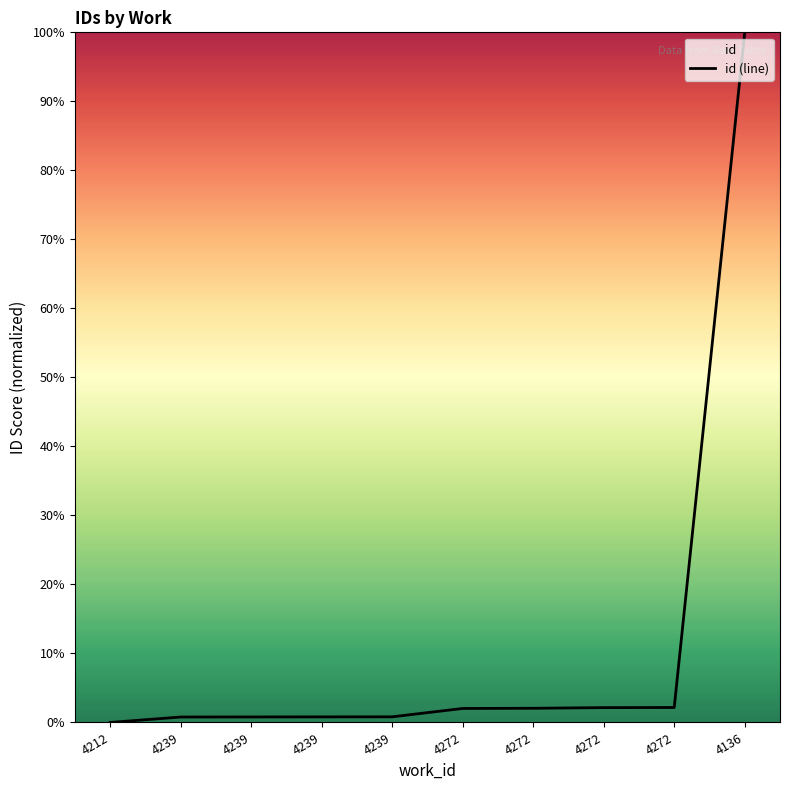

Between 4272 and 4239, which is larger?

4272